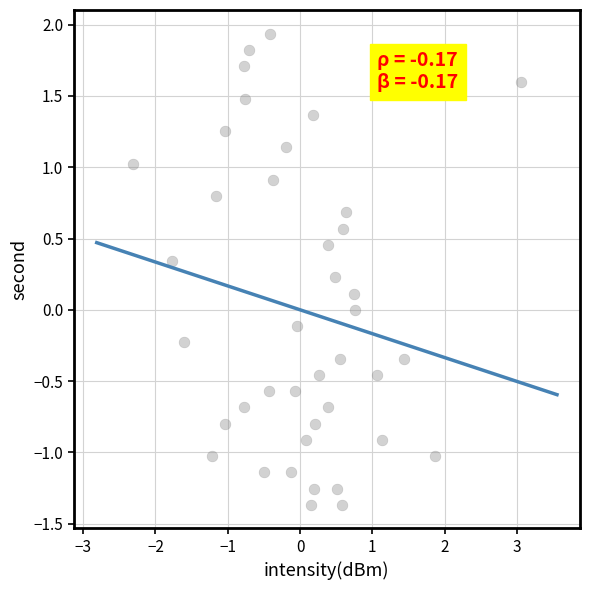

What is the range of Y values (max minus min)?

3.3